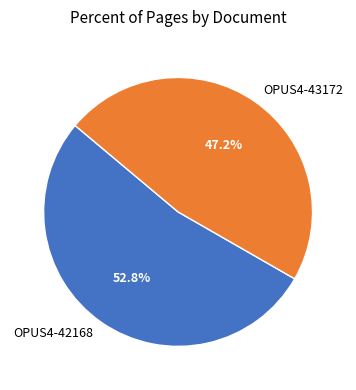

Combined, do OPUS4-43172 and OPUS4-42168 account for over 50%?

Yes